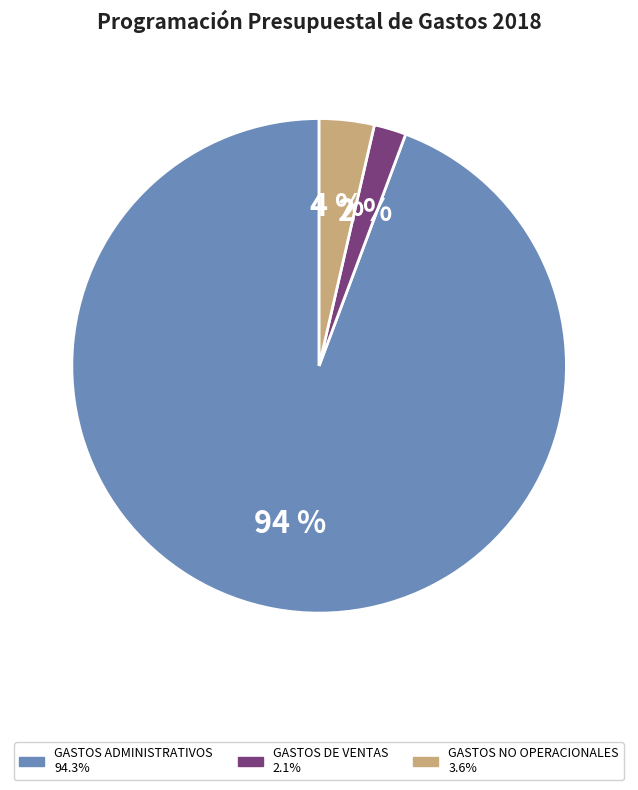

To the nearest percent, what is the difference between the largest and smallest slice percentages?

92%